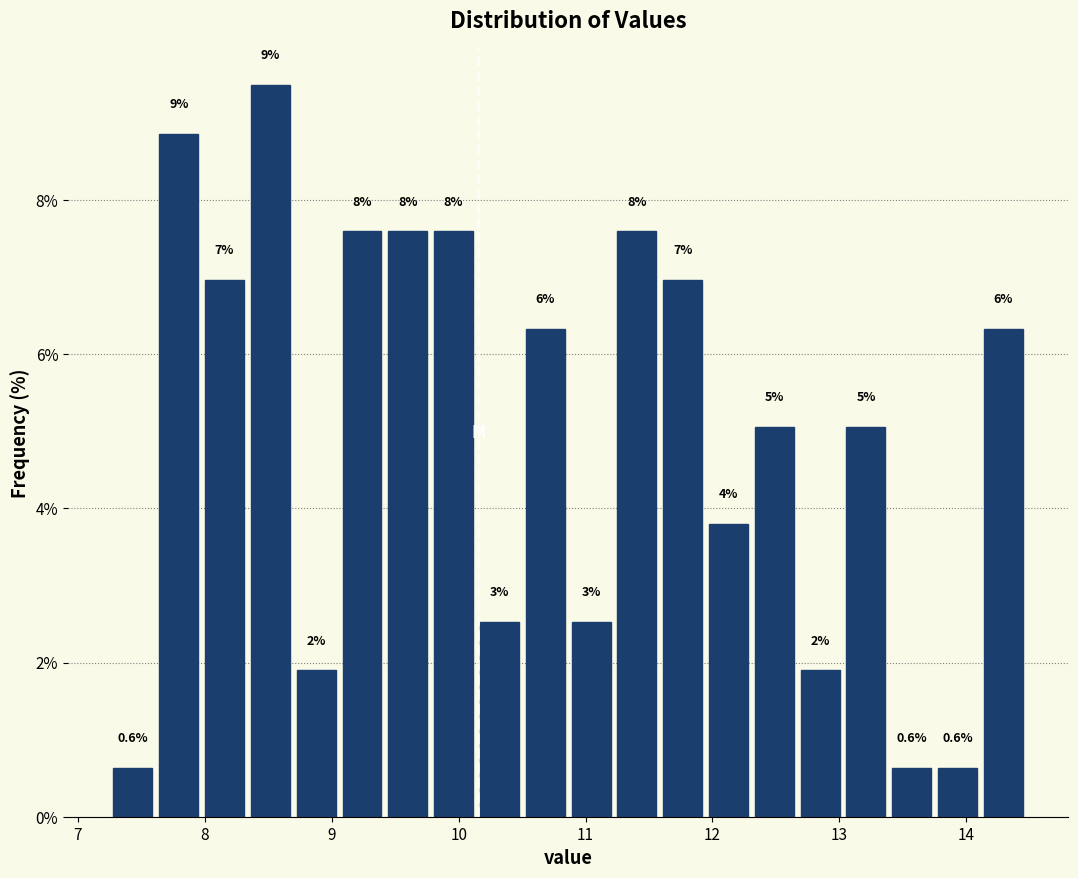

Around what value on the x-axis is the tallest bar? Give the approximate position of its centre, as read against the axis.

8.5